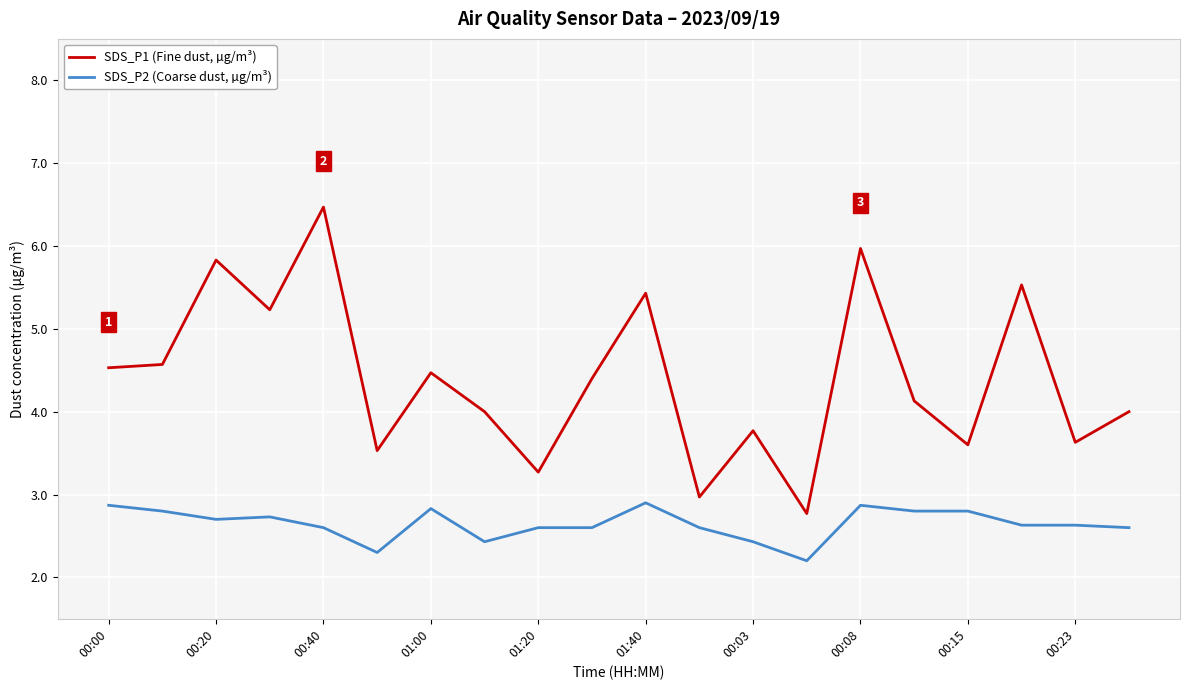

Reading right to left, list all the values displayed in this chart.

SDS_P1 (Fine dust, µg/m³): 4.0	3.6	5.5	3.6	4.1	6.0	2.8	3.8	3.0	5.4	4.4	3.3	4.0	4.5	3.5	6.5	5.2	5.8	4.6	4.5
SDS_P2 (Coarse dust, µg/m³): 2.6	2.6	2.6	2.8	2.8	2.9	2.2	2.4	2.6	2.9	2.6	2.6	2.4	2.8	2.3	2.6	2.7	2.7	2.8	2.9